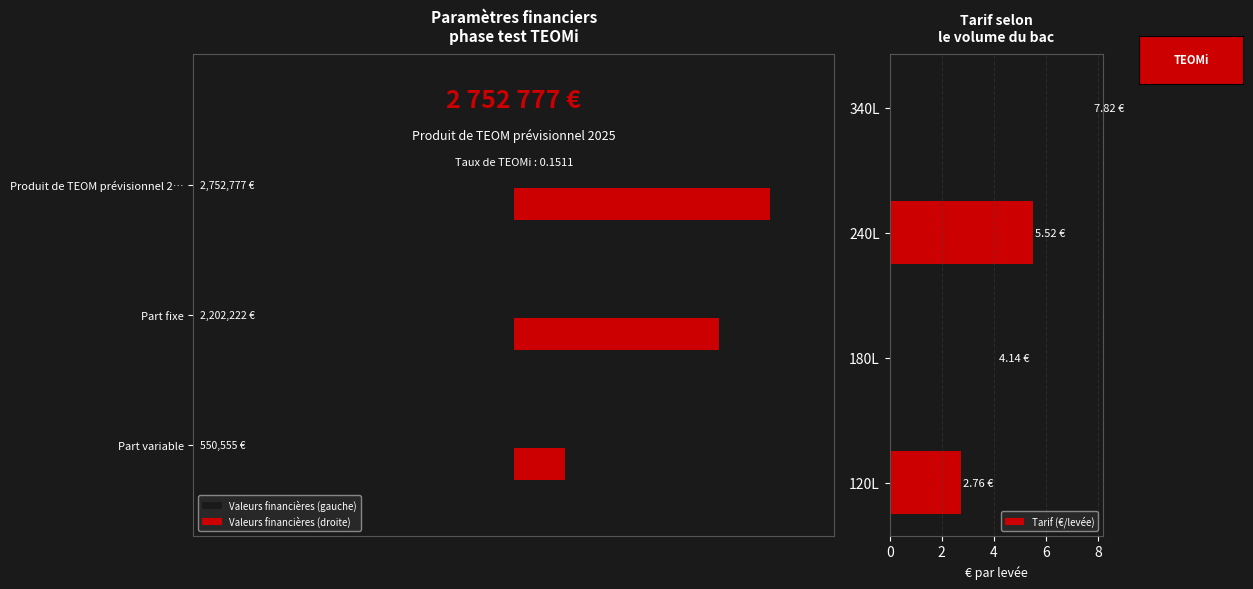

What is the sum of all values?

20.2